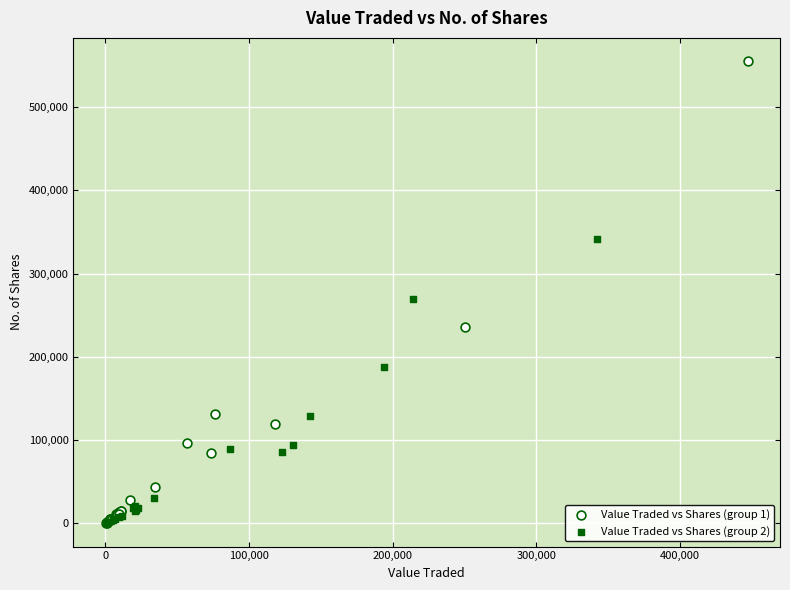

Which series has the widest spread of Y values?

Value Traded vs Shares (group 1)